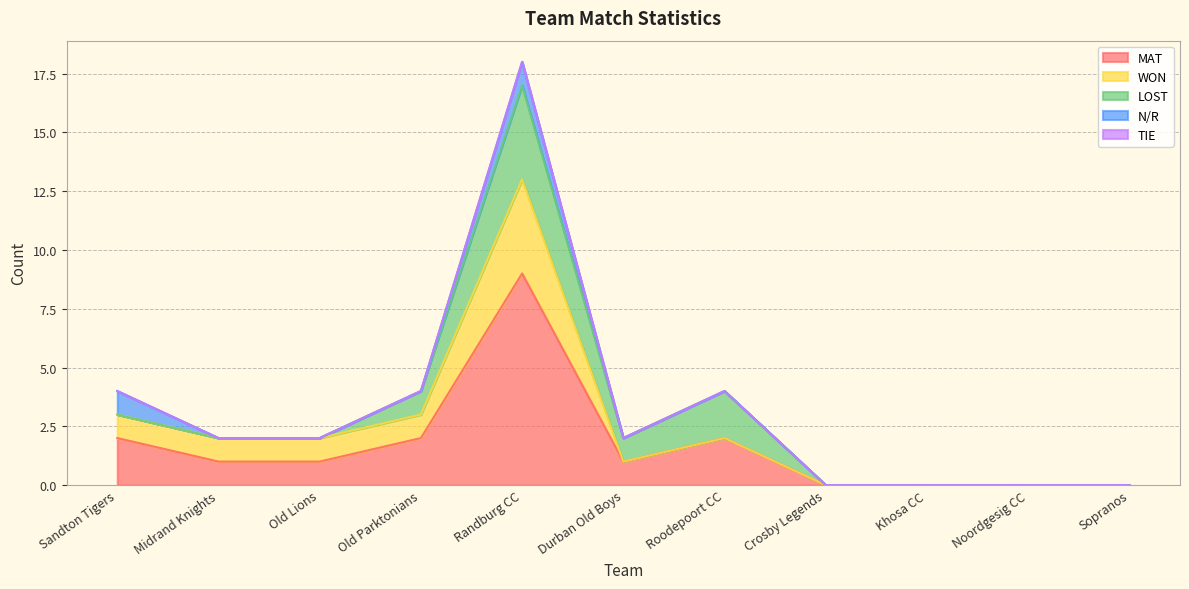

Which series has the largest total across all categories?

MAT